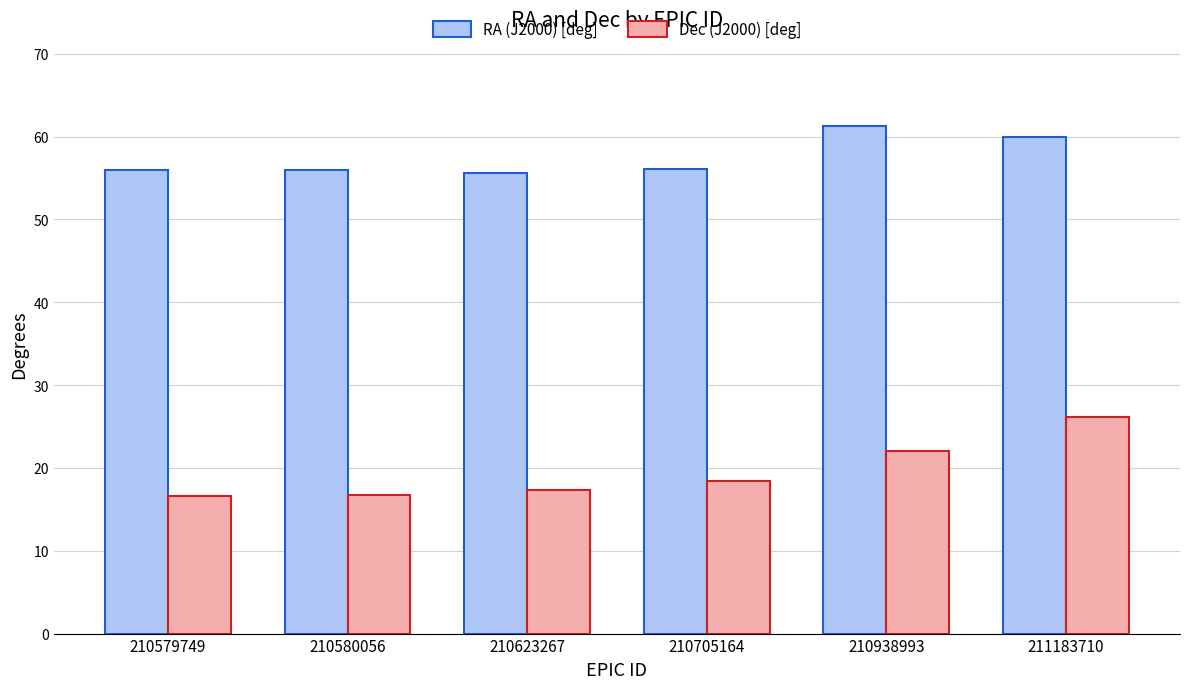

What is the difference between the maximum and second lowest values in the RA (J2000) [deg] series?

5.4